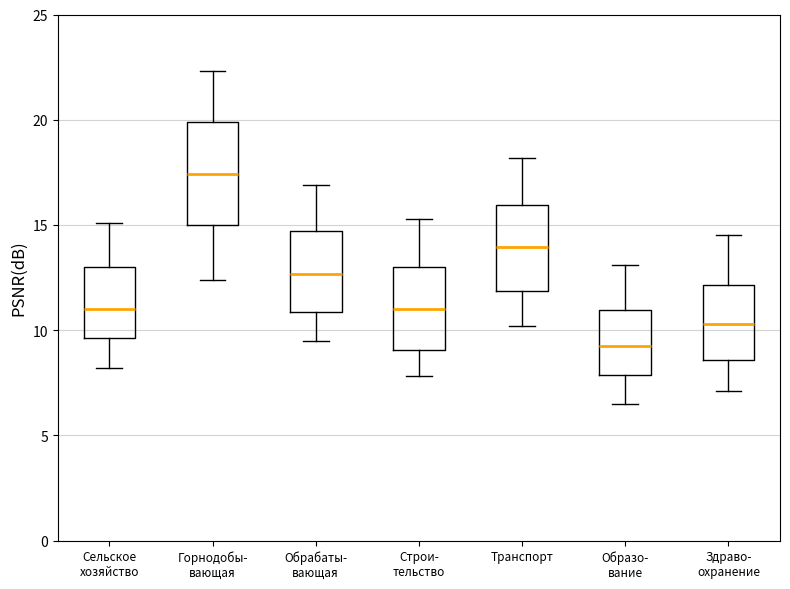

Where does the lower whisker of the box for Строи- тельство end on the y-axis? The values are not printed on the chart, so give them approximately, as read against the axis.

8.0